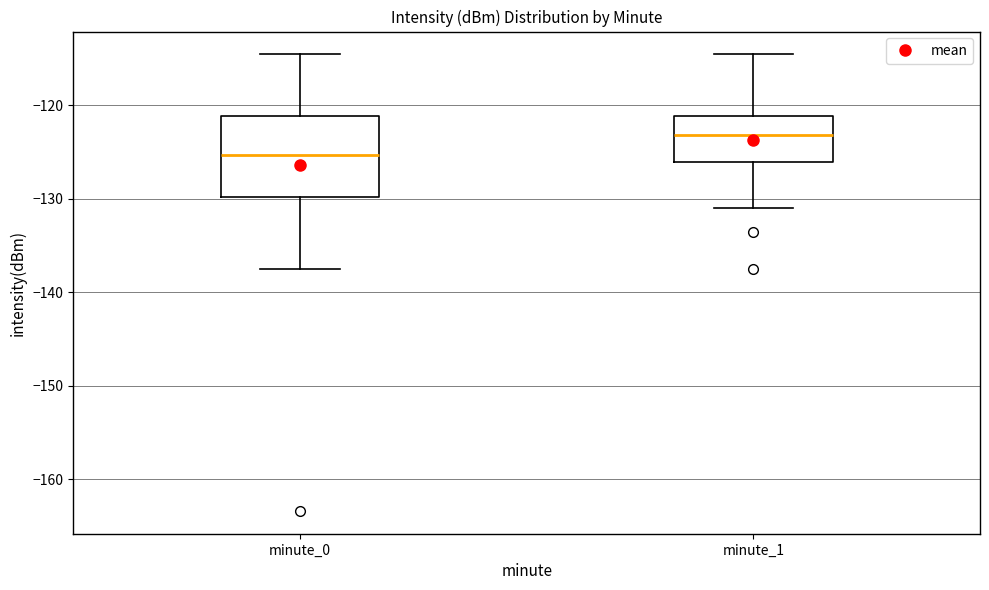

Where is the lower edge of the box for minute_1 on the y-axis? The values are not printed on the chart, so give them approximately, as read against the axis.

-126